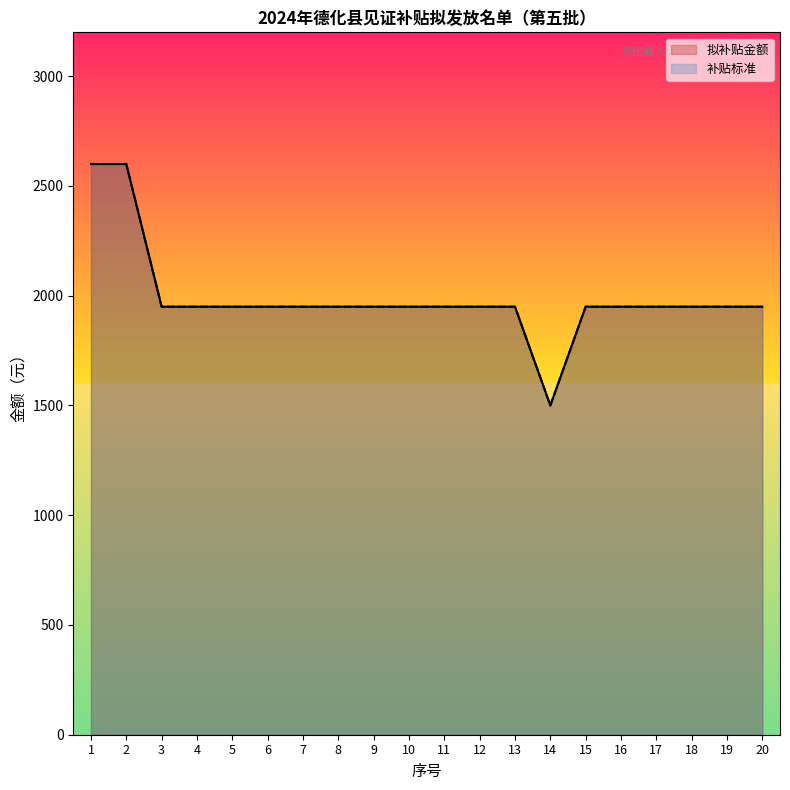

Between 15 and 1, which is larger?

1